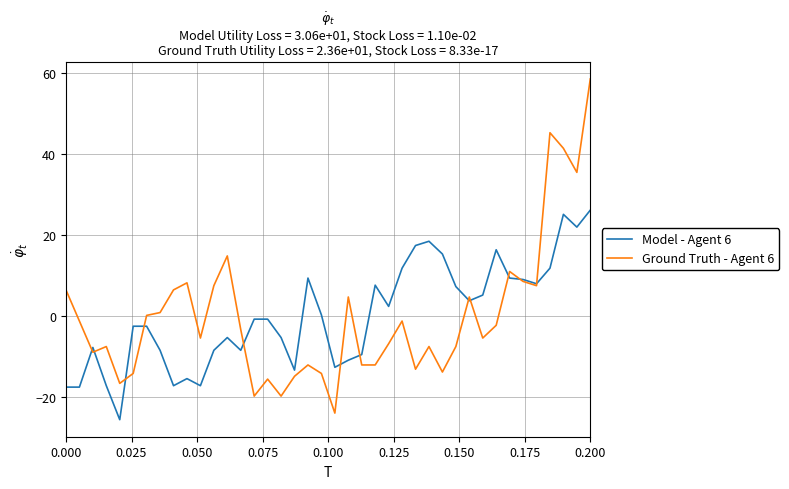

List the series in order of their peak value, lowest first.

Model - Agent 6, Ground Truth - Agent 6